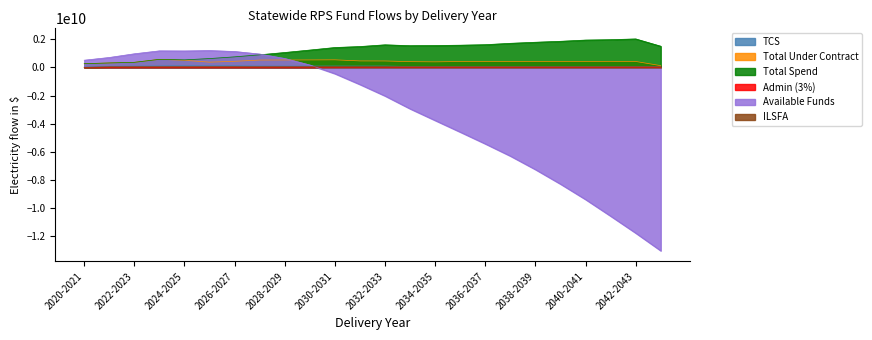

What is the total value across all series at 2043-2044?

-11269674631.0